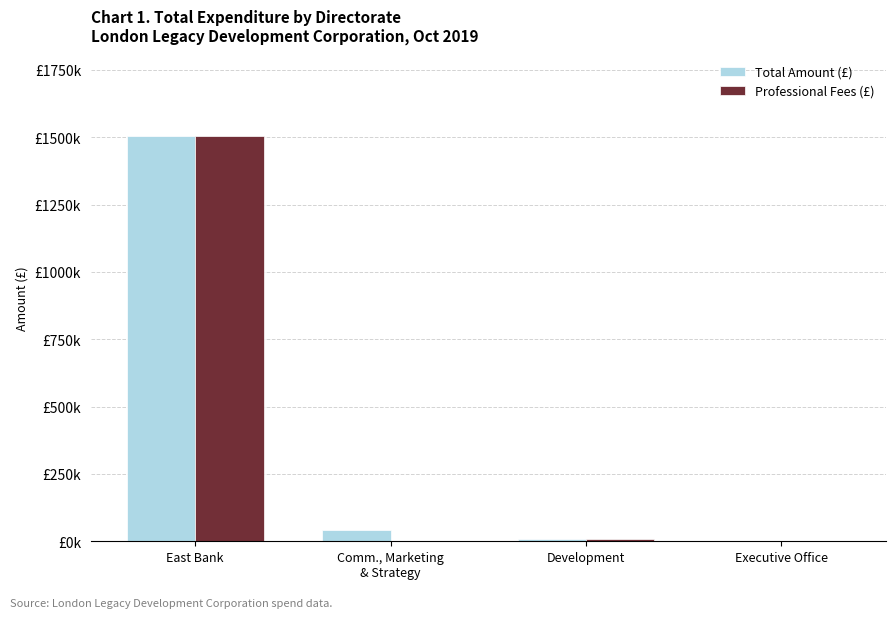

Rank the series at Development from highest to lowest value.

Total Amount (£), Professional Fees (£)